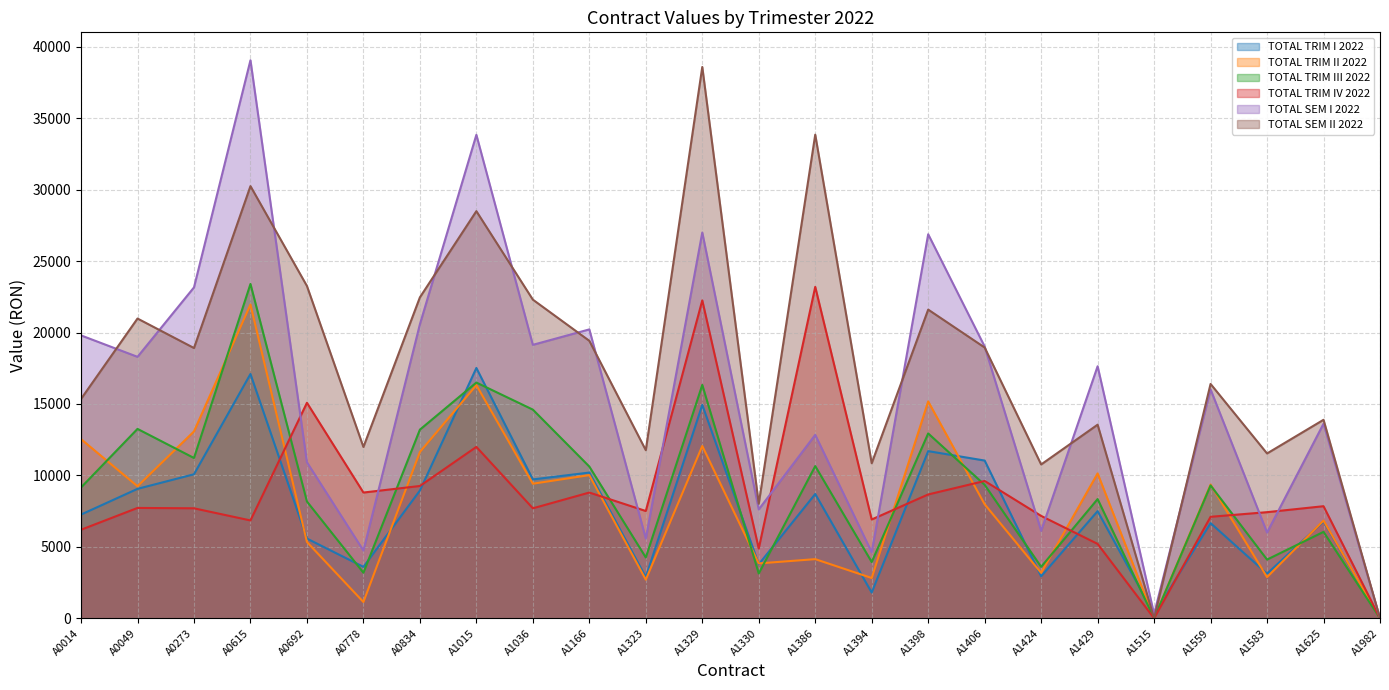

How many lines are shown in the chart?

6